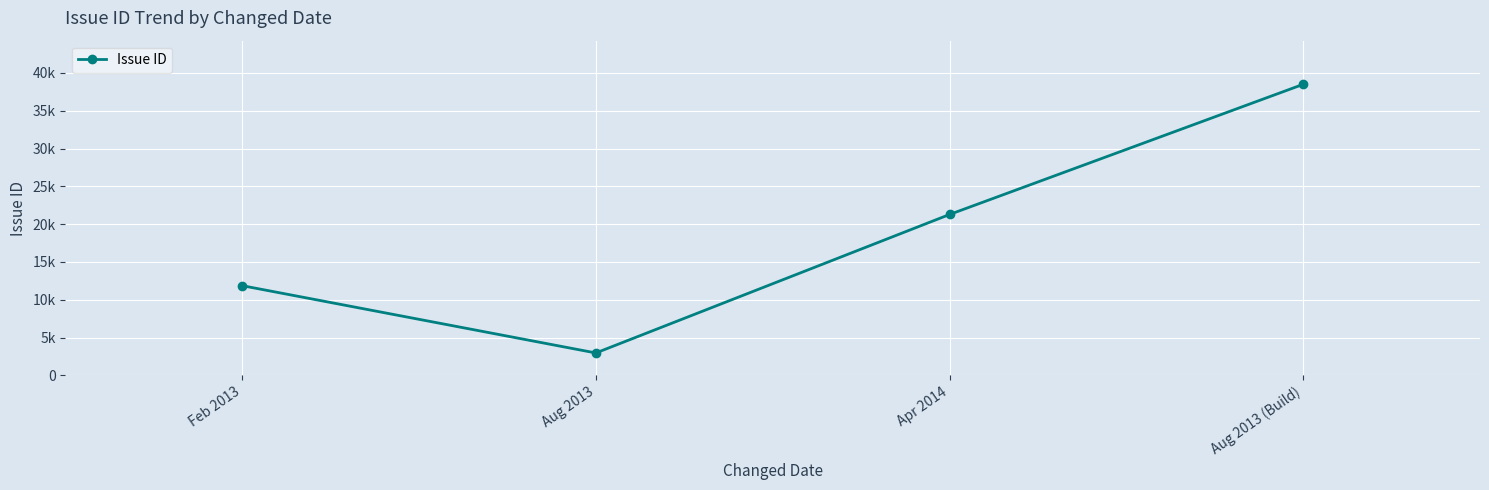

What is the difference between the second highest and minimum values?

18303